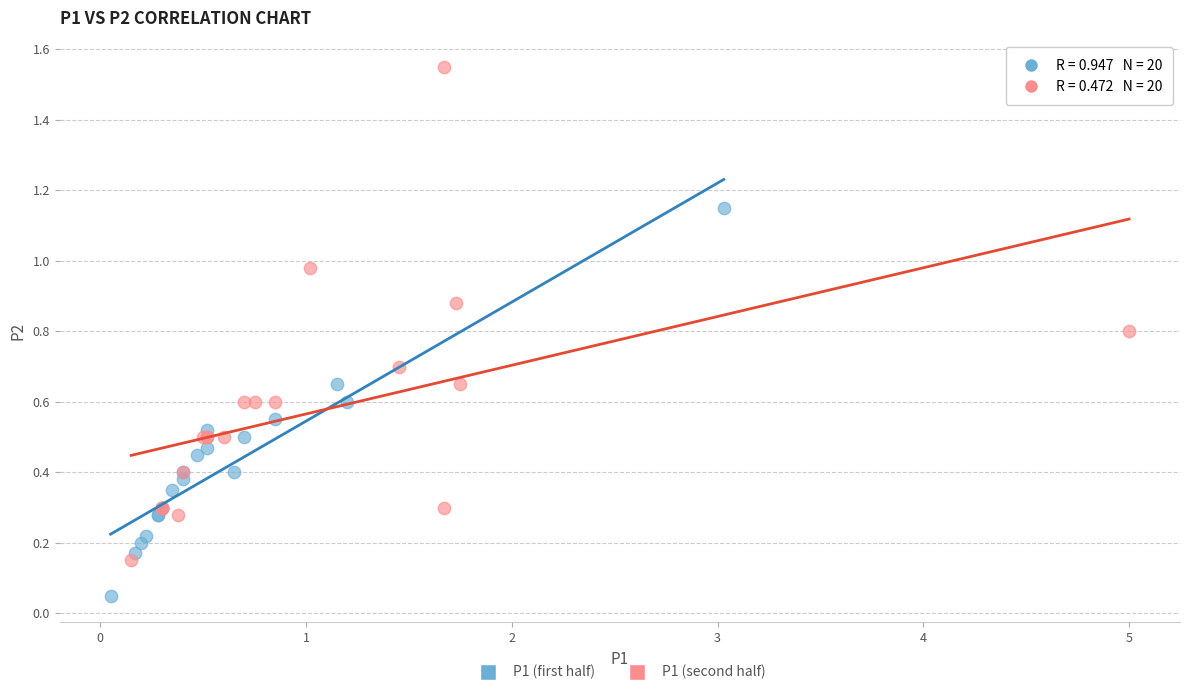

Which series has the widest spread of Y values?

P1 (second half)